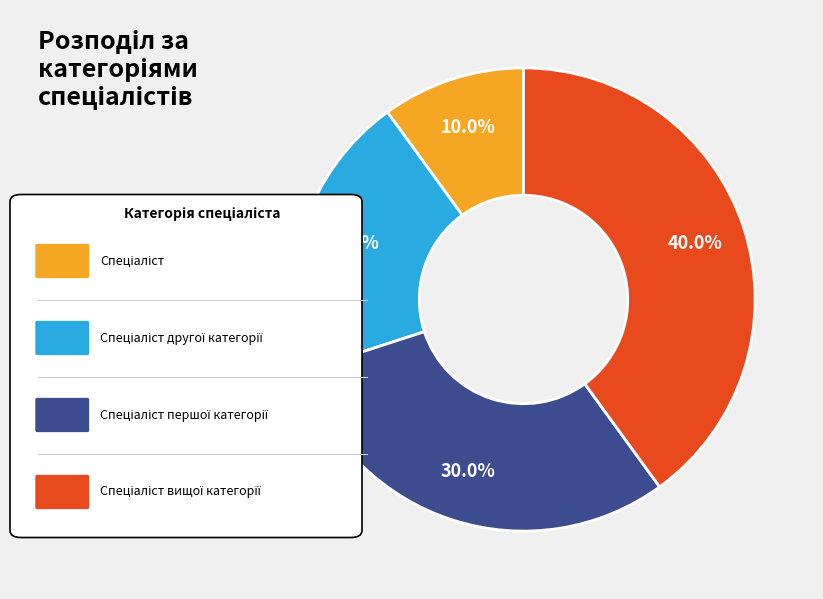

Does any single category account for the majority?

No